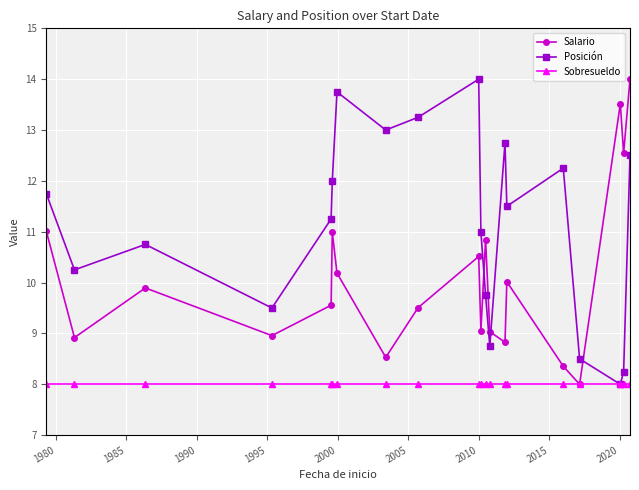

What are all the series names shown in the legend?

Salario, Posición, Sobresueldo